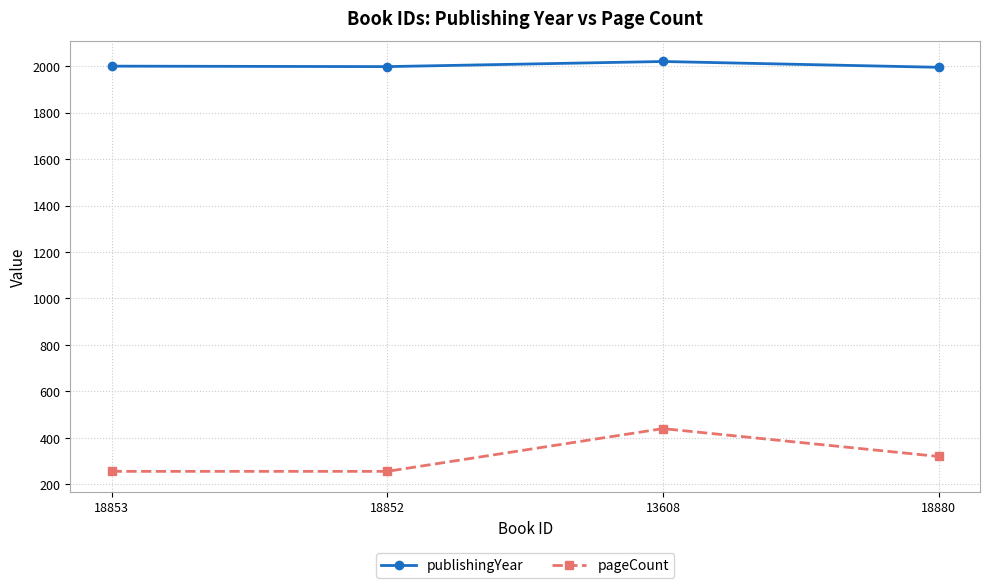

True or false: publishingYear and pageCount cross at least once.

False